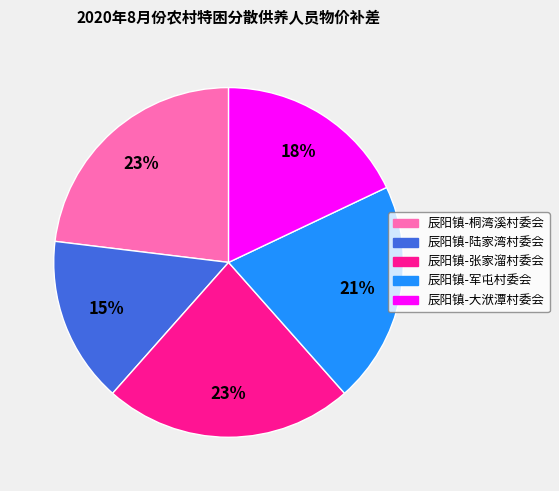

Do 辰阳镇-张家溜村委会 and 辰阳镇-大洑潭村委会 together represent more than half of the pie?

No